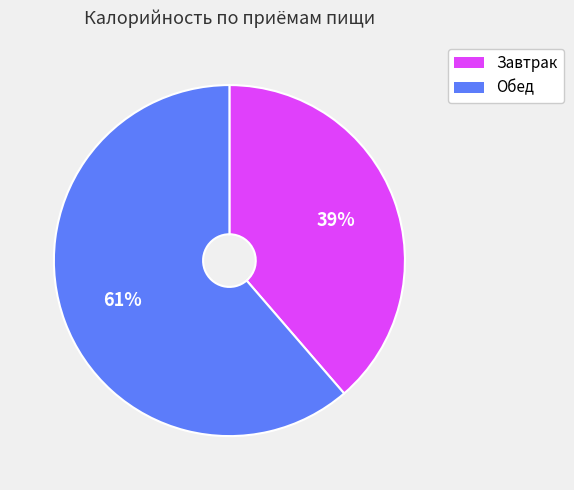

Is there any slice that represents more than half of the pie?

Yes